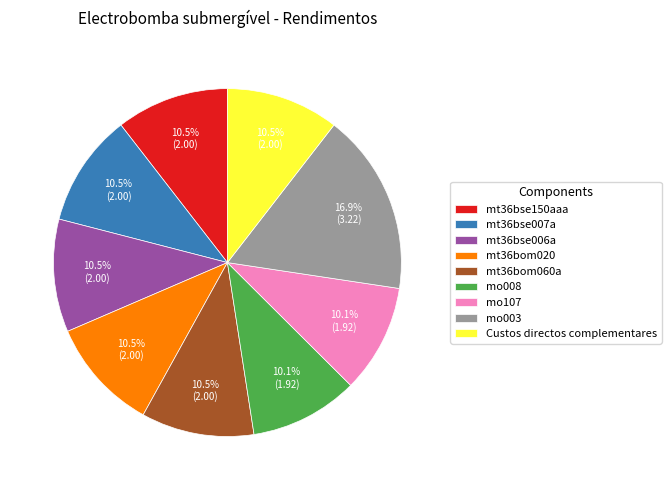

Approximately how many times larger is the value at mt36bse007a compared to mt36bom020?

1.0